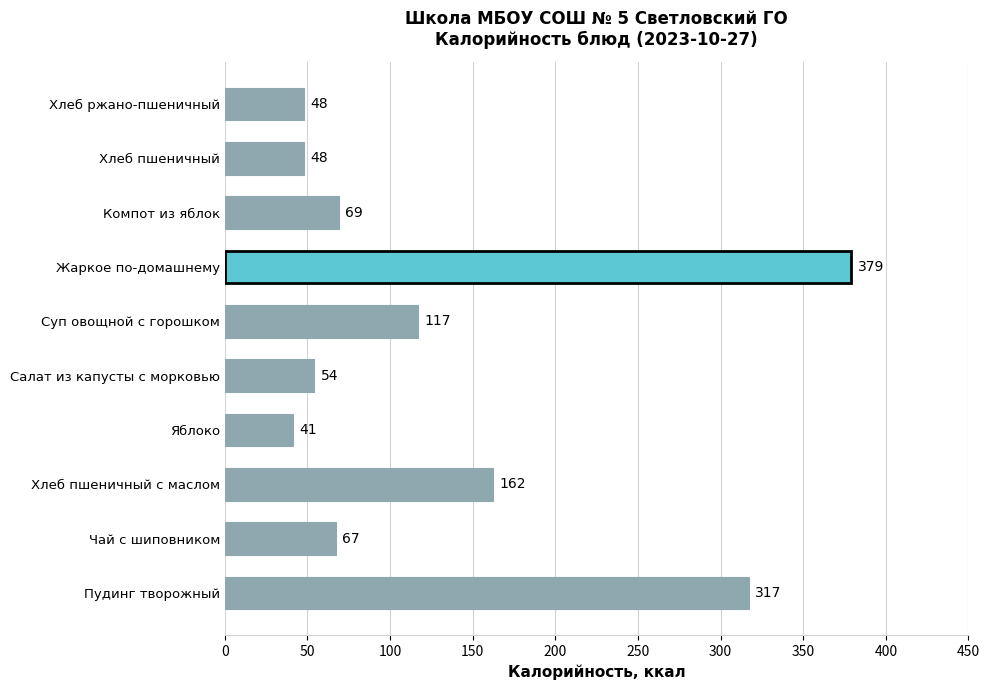

The chart shows a value of 54 at Салат из капусты с морковью. True or false?

True